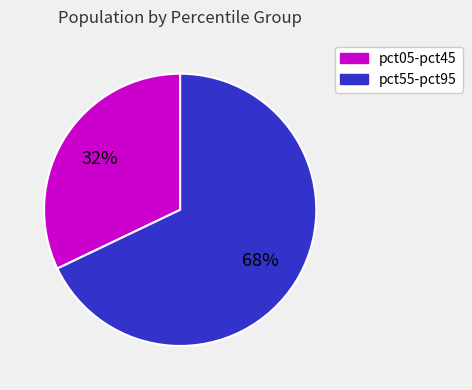

To the nearest percent, what is the average slice percentage?

50%